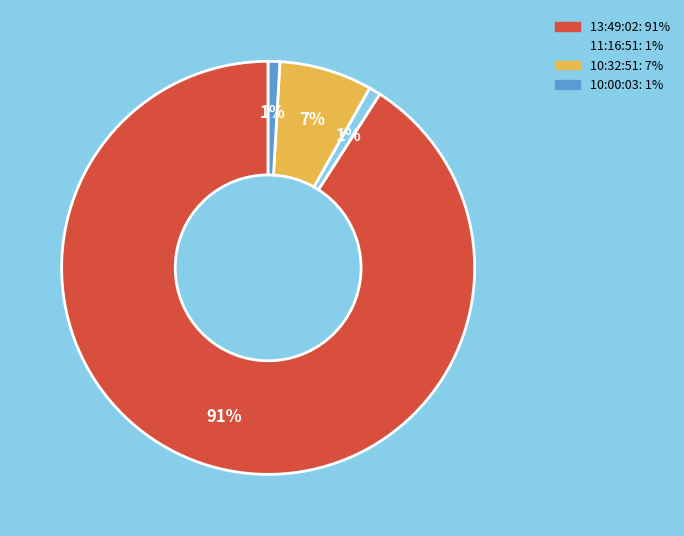

Is there a majority slice in this chart?

Yes